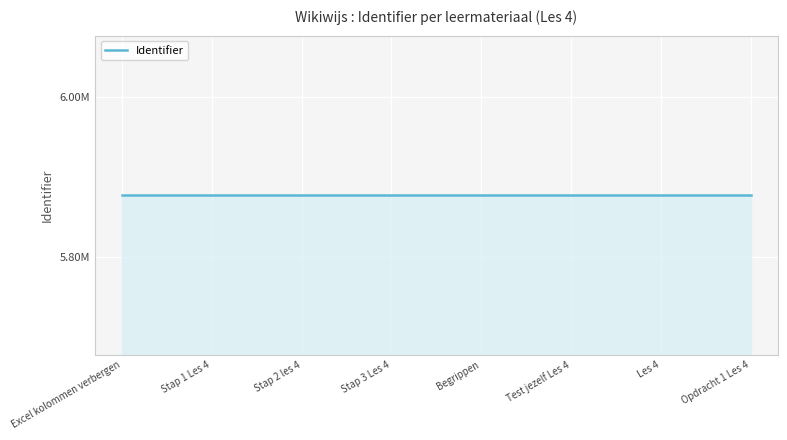

Does the chart display data point markers on the line(s)?

No